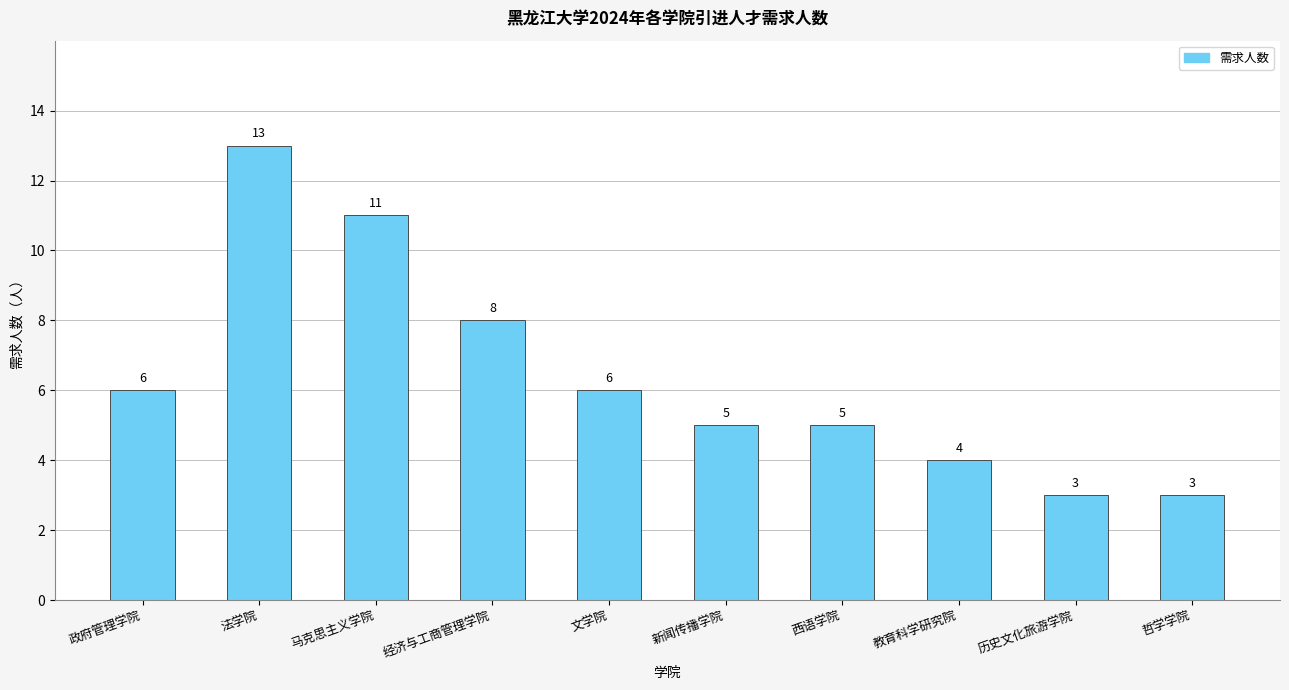

What value does the data have at 文学院, to the nearest 5?

5